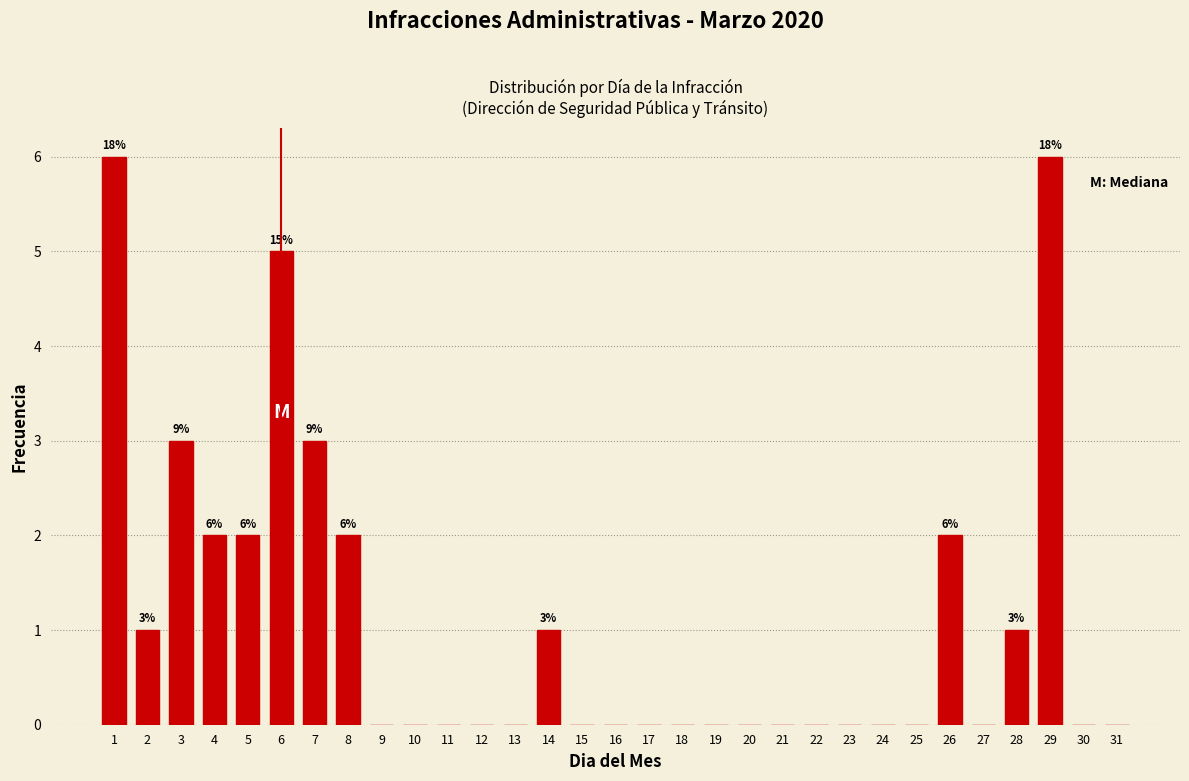

The chart shows a value of -3 at 18. True or false?

False